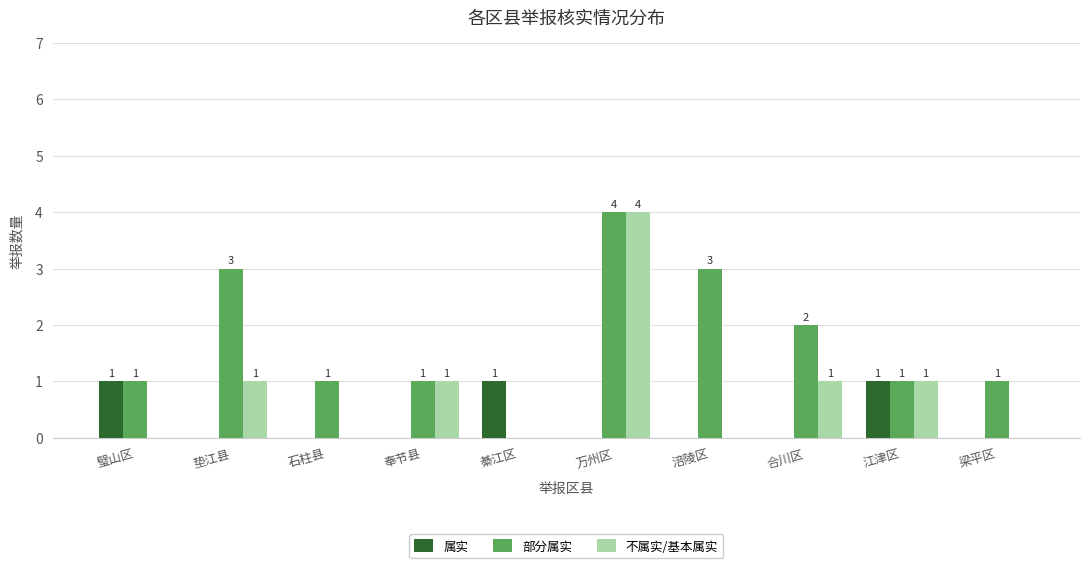

Which category has the highest value in the 不属实/基本属实 series?

万州区